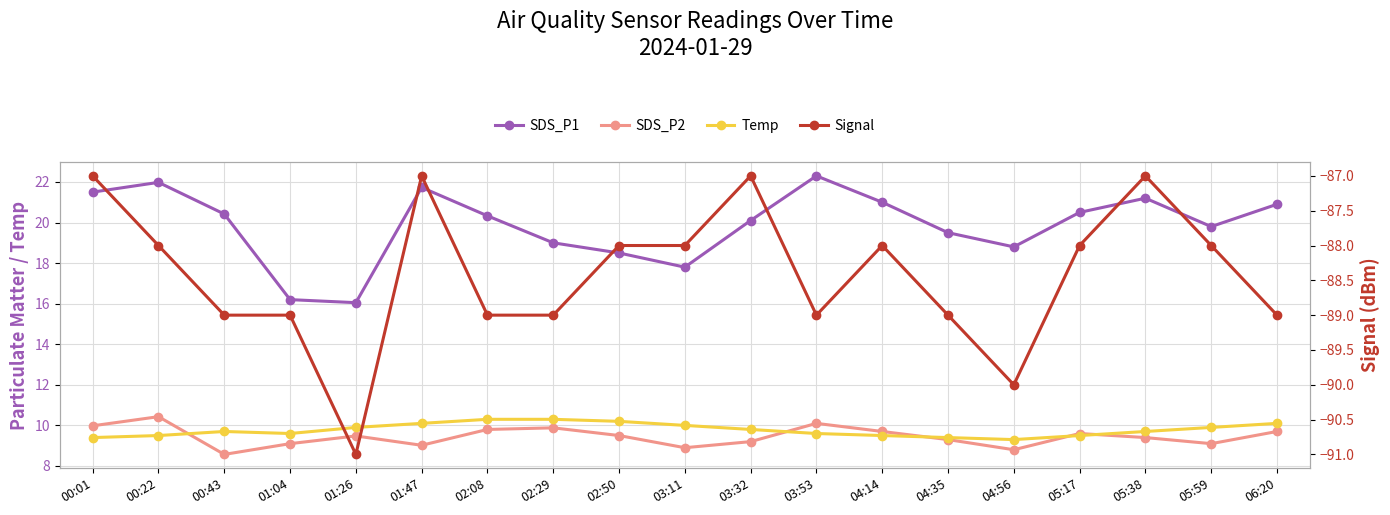

What is the average value of the Signal series?

-88.4